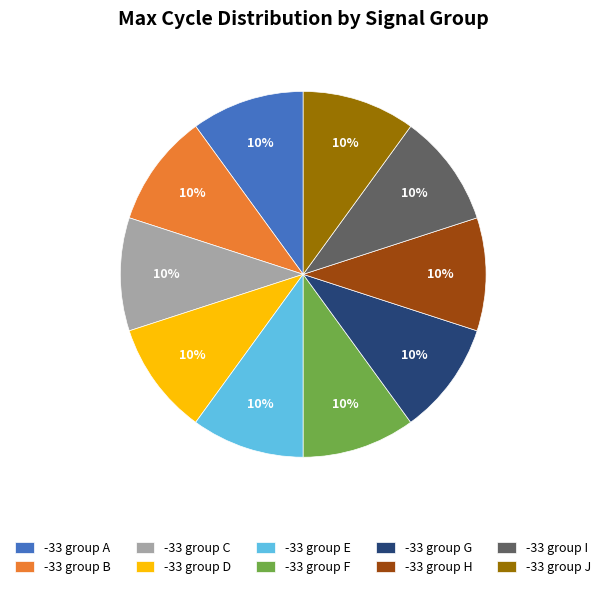

To the nearest percent, what is the average slice percentage?

10%